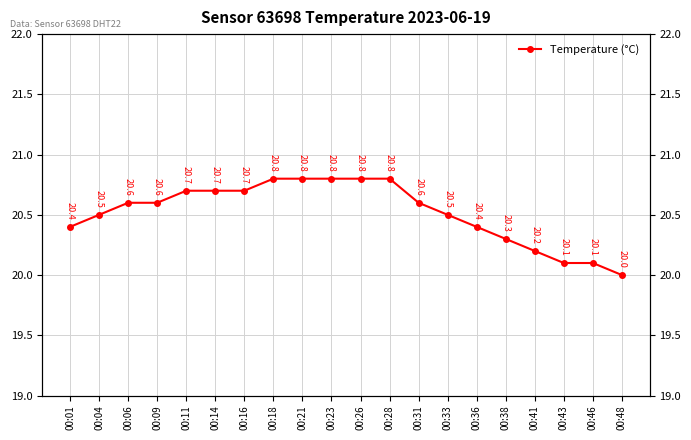

Read the value at 00:38.

20.3